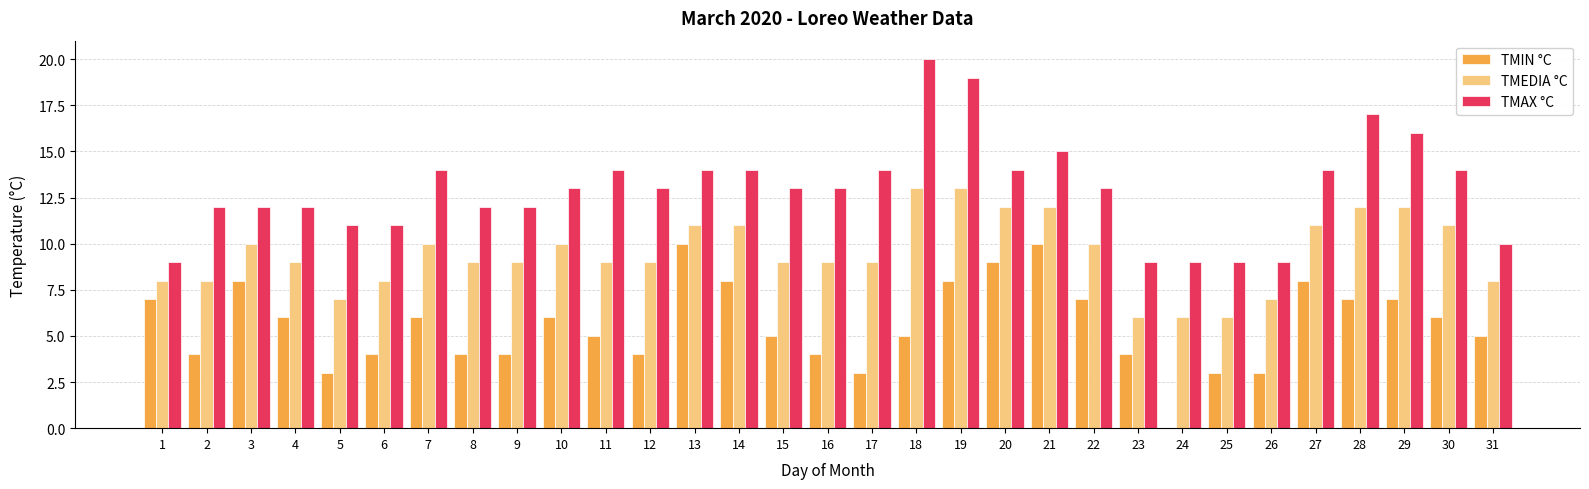

The TMEDIA °C series shows 9 at 11. True or false?

True